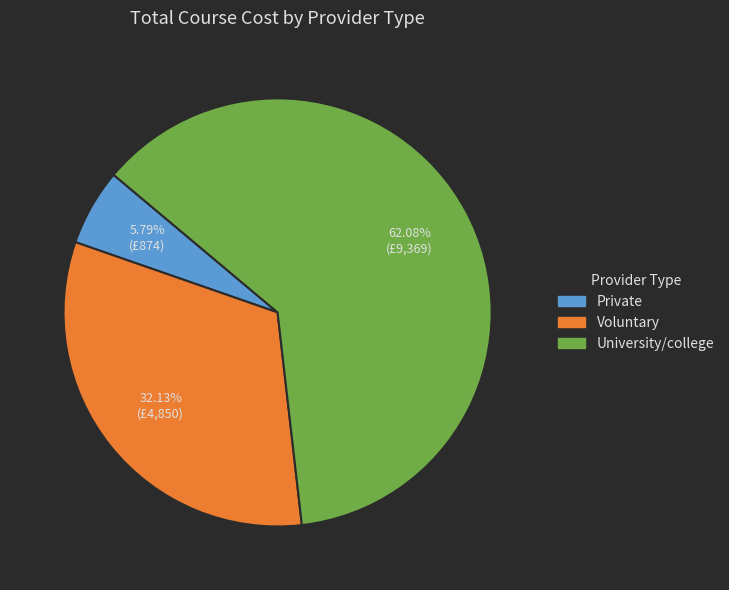

Which has a higher value, Voluntary or University/college?

University/college